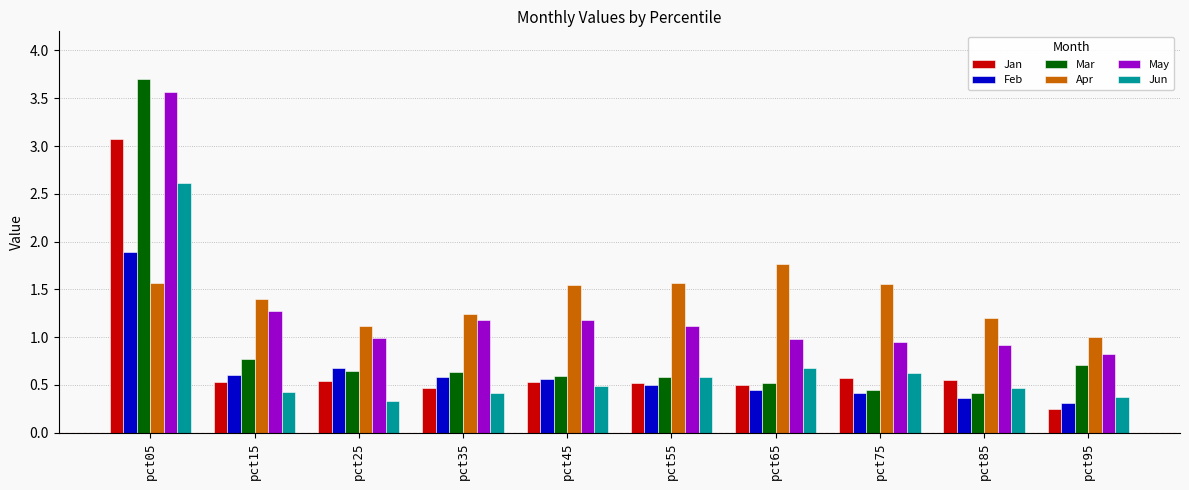

Where is Mar nearest to the value 2?

pct15